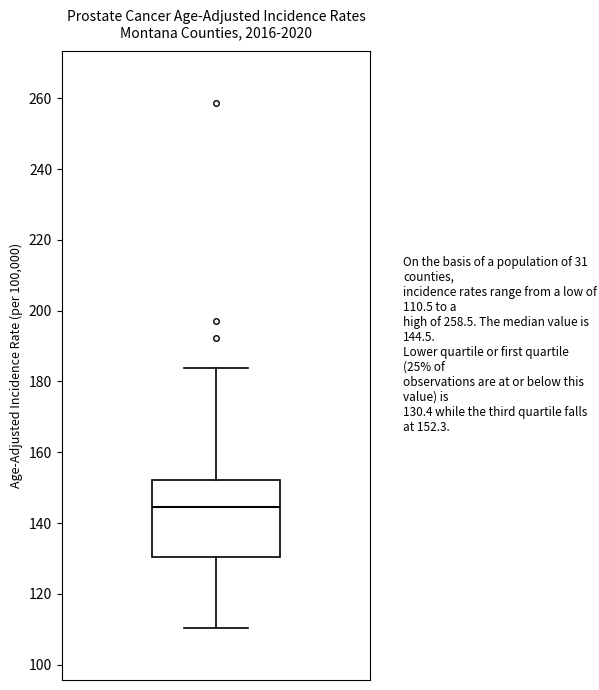

Where does the lower whisker of the box end on the y-axis? The values are not printed on the chart, so give them approximately, as read against the axis.

110